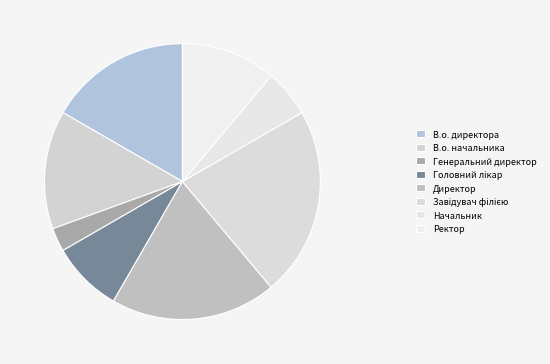

How many segments does this pie chart have?

8